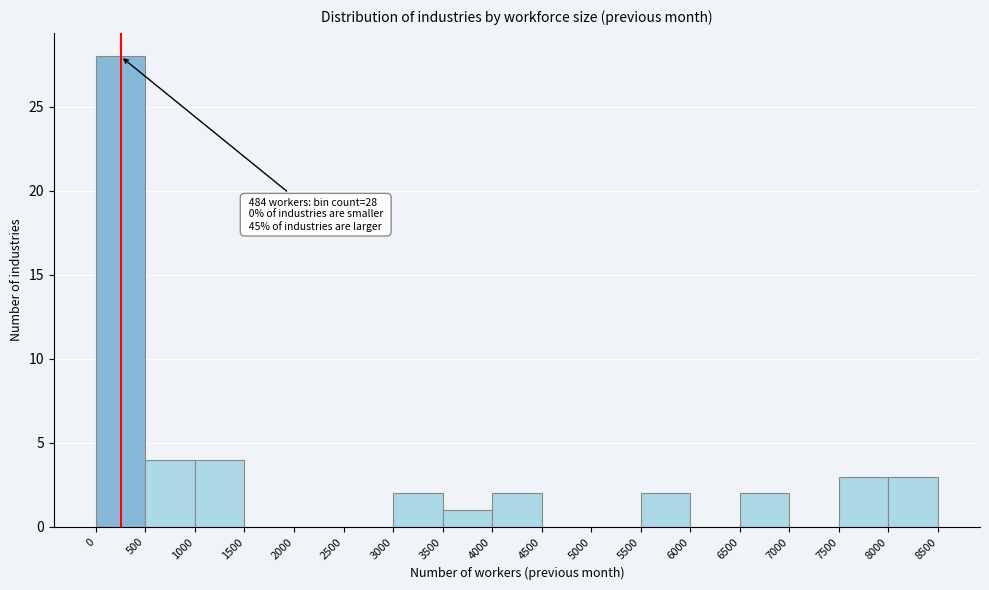

Reading left to right, extract all data points from this chart.

0=28	500=4	1000=4	1500=0	2000=0	2500=0	3000=2	3500=1	4000=2	4500=0	5000=0	5500=2	6000=0	6500=2	7000=0	7500=3	8000=3